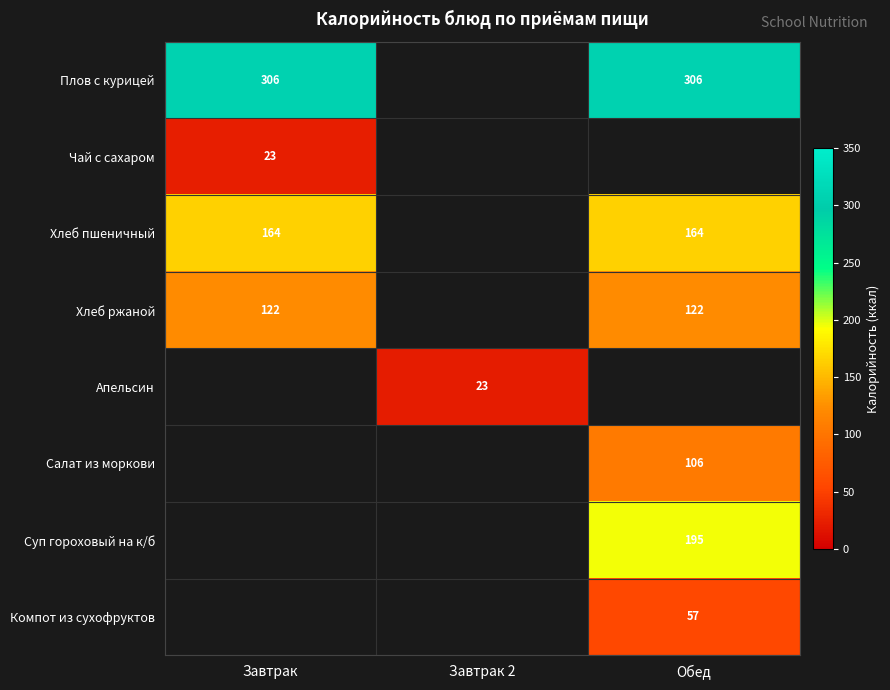

What is the sum of the Плов с курицей values at Обед and Завтрак?

612